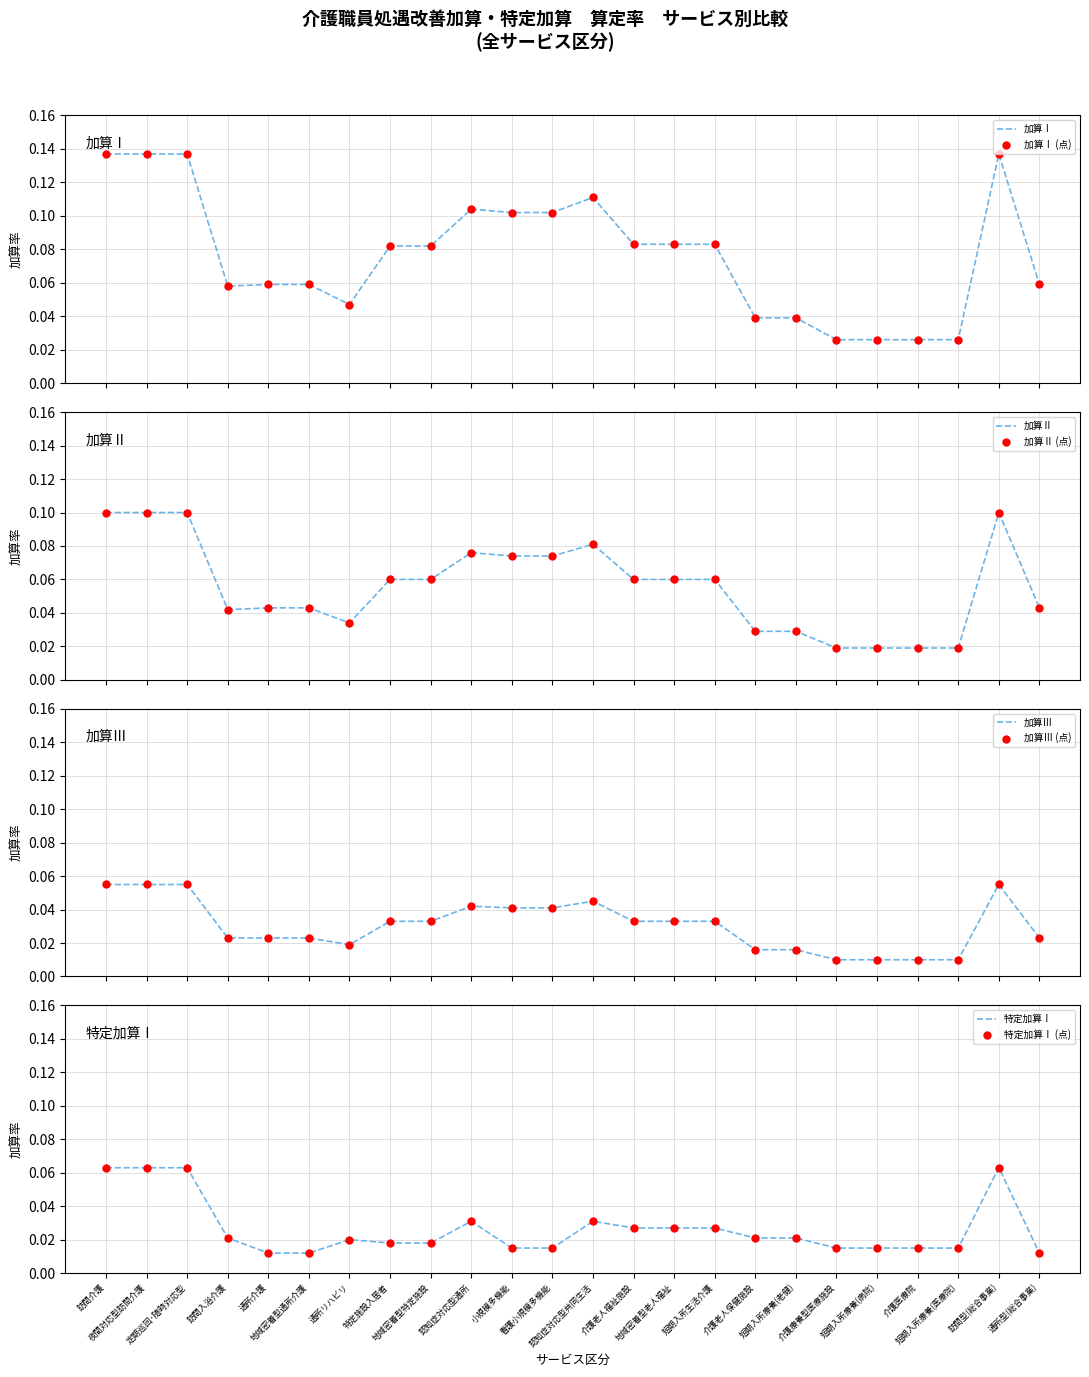

Which series has the largest total across all categories?

加算Ⅰ